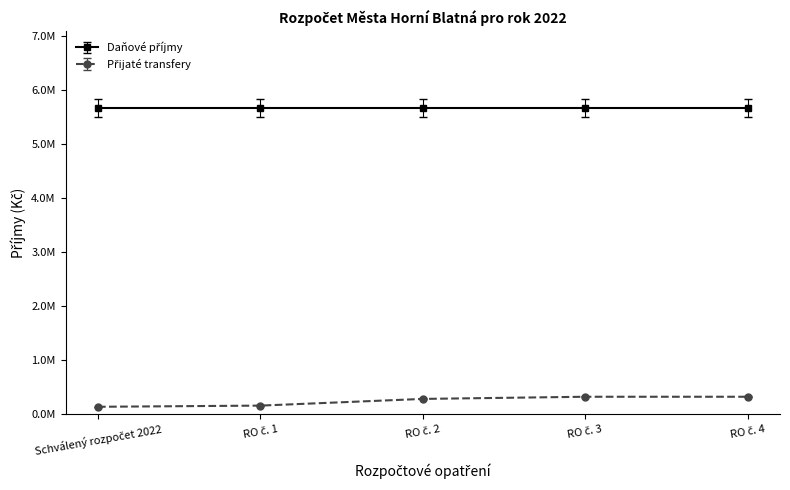

What is the label of the 4th point from the right?

RO č. 1